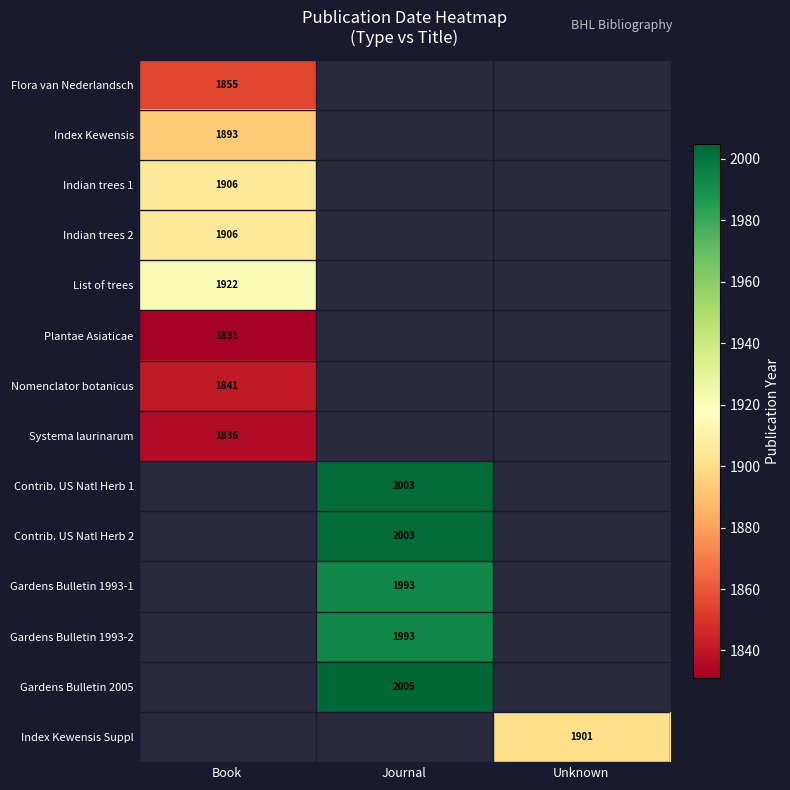

At how many categories does at least one series exceed 1914?

2